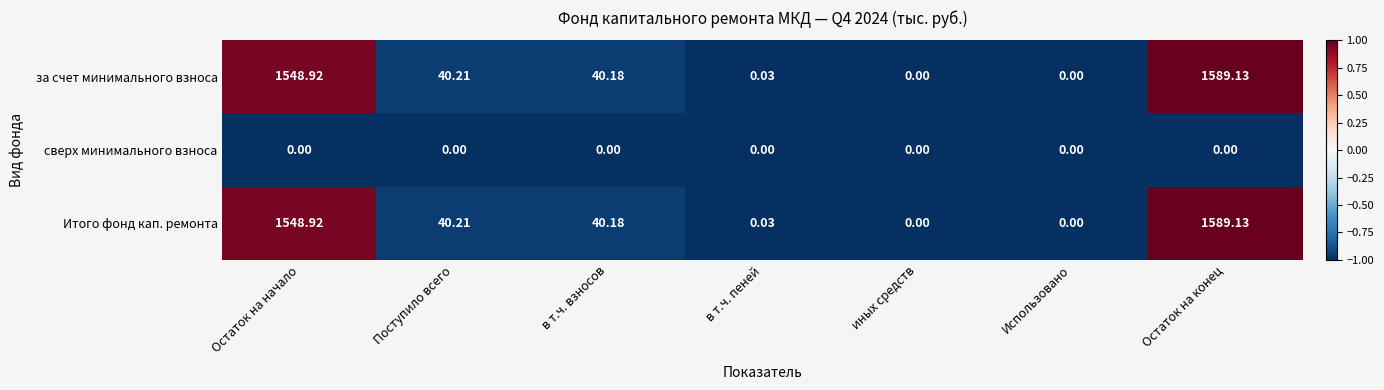

Which category has the highest value in the Итого фонд кап. ремонта series?

Остаток на конец